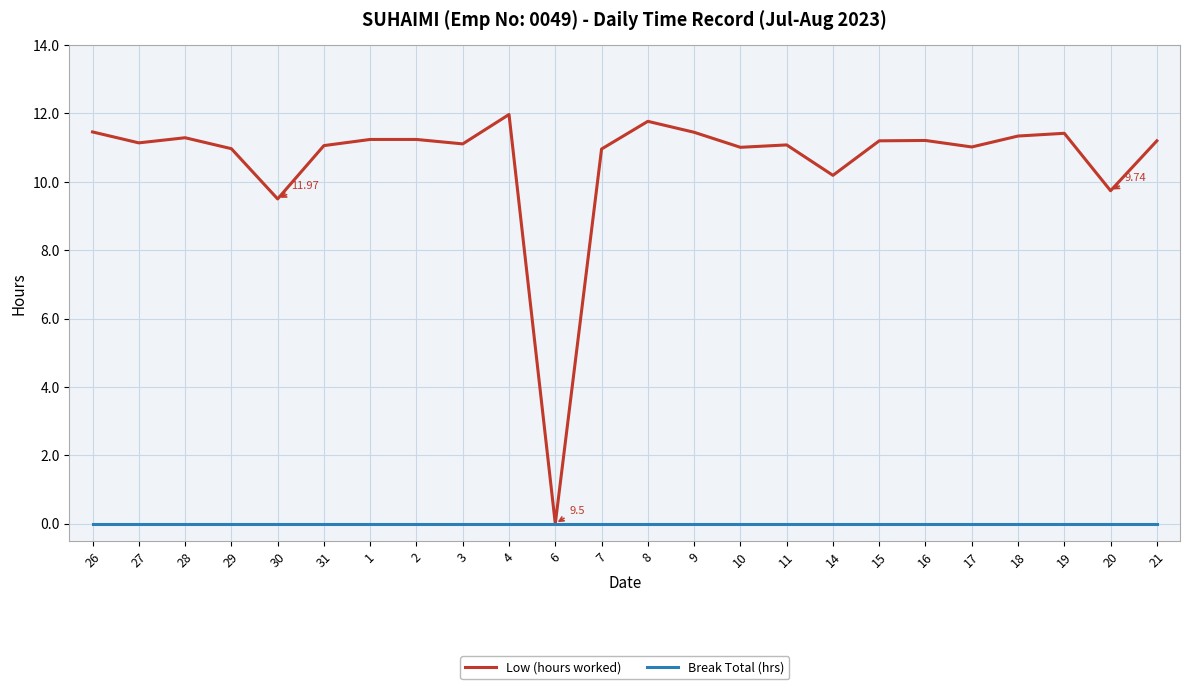

At 9, list the series in order from largest to smallest.

Low (hours worked), Break Total (hrs)